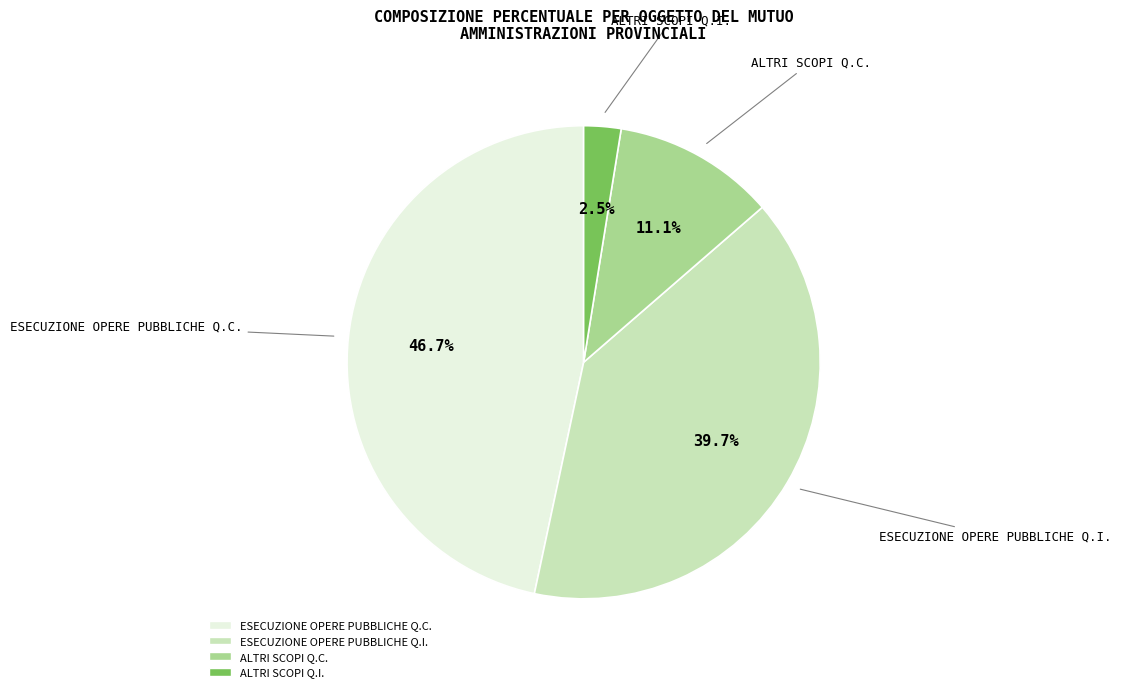

Count the number of slices in the pie.

4